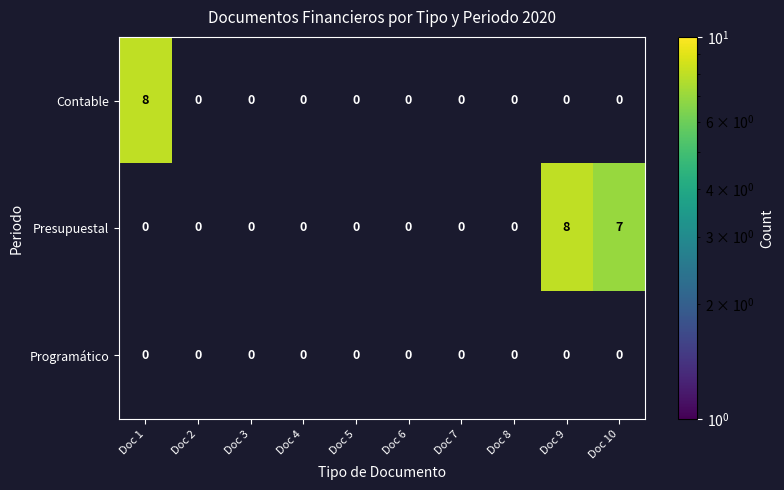

The value of Programático at Doc 9 is 0. True or false?

True